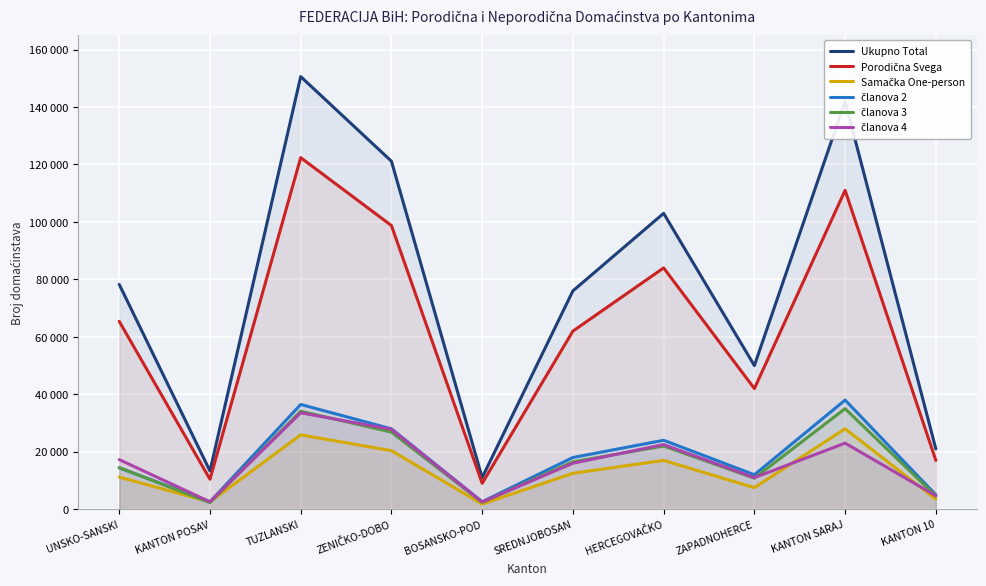

Reading right to left, what are all the values shown in this chart?

Ukupno Total: KANTON 10=21000	KANTON SARAJ=142000	ZAPADNOHERCE=50000	HERCEGOVAČKO=103000	SREDNJOBOSAN=76000	BOSANSKO-POD=11000	ZENIČKO-DOBO=121139	TUZLANSKI=150598	KANTON POSAV=13312	UNSKO-SANSKI=78255
Porodična Svega: KANTON 10=17000	KANTON SARAJ=111000	ZAPADNOHERCE=42000	HERCEGOVAČKO=84000	SREDNJOBOSAN=62000	BOSANSKO-POD=9000	ZENIČKO-DOBO=98749	TUZLANSKI=122381	KANTON POSAV=10426	UNSKO-SANSKI=65399
Samačka One-person: KANTON 10=3500	KANTON SARAJ=28000	ZAPADNOHERCE=7500	HERCEGOVAČKO=17000	SREDNJOBOSAN=12500	BOSANSKO-POD=1800	ZENIČKO-DOBO=20383	TUZLANSKI=25880	KANTON POSAV=2537	UNSKO-SANSKI=11192
članova 2: KANTON 10=5000	KANTON SARAJ=38000	ZAPADNOHERCE=12000	HERCEGOVAČKO=24000	SREDNJOBOSAN=18000	BOSANSKO-POD=2600	ZENIČKO-DOBO=27978	TUZLANSKI=36463	KANTON POSAV=2584	UNSKO-SANSKI=14418
članova 3: KANTON 10=4600	KANTON SARAJ=35000	ZAPADNOHERCE=10800	HERCEGOVAČKO=22000	SREDNJOBOSAN=16500	BOSANSKO-POD=2400	ZENIČKO-DOBO=26837	TUZLANSKI=34113	KANTON POSAV=2305	UNSKO-SANSKI=14453
članova 4: KANTON 10=4700	KANTON SARAJ=23000	ZAPADNOHERCE=11000	HERCEGOVAČKO=22500	SREDNJOBOSAN=16000	BOSANSKO-POD=2500	ZENIČKO-DOBO=27804	TUZLANSKI=33569	KANTON POSAV=2573	UNSKO-SANSKI=17273